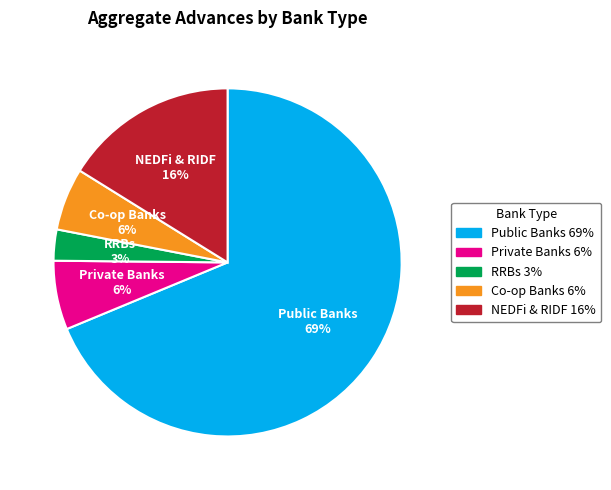

How many segments does this pie chart have?

5